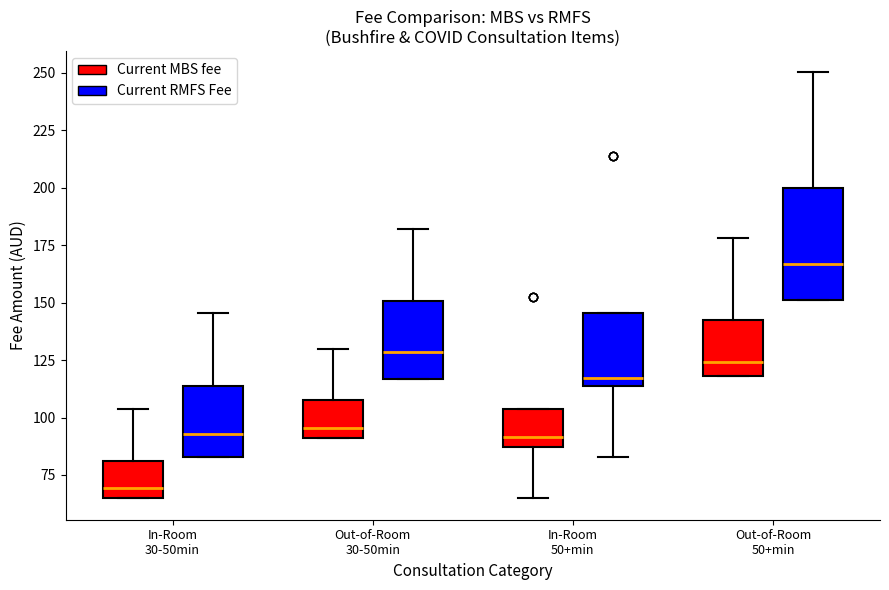

Where is the upper edge of the box for In-Room 50+min (Current RMFS Fee) on the y-axis? The values are not printed on the chart, so give them approximately, as read against the axis.

145